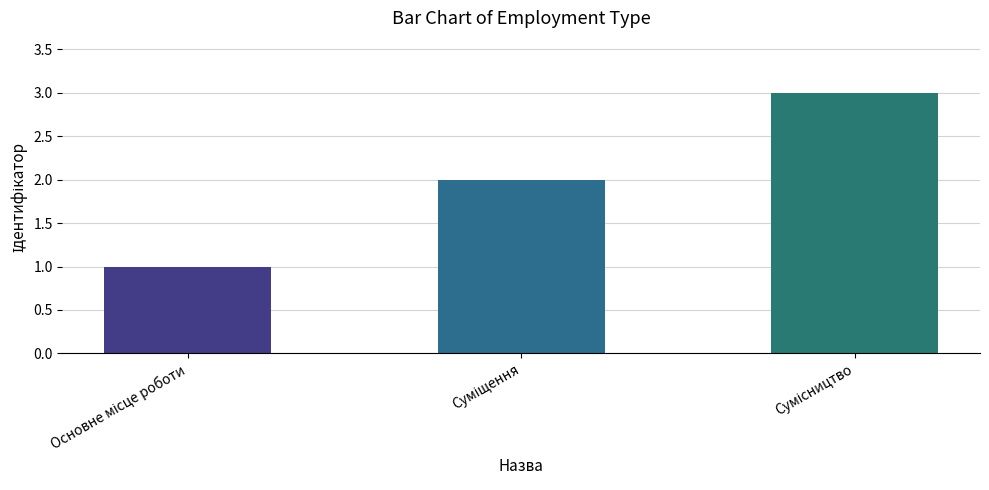

What is the sum of all values?

6